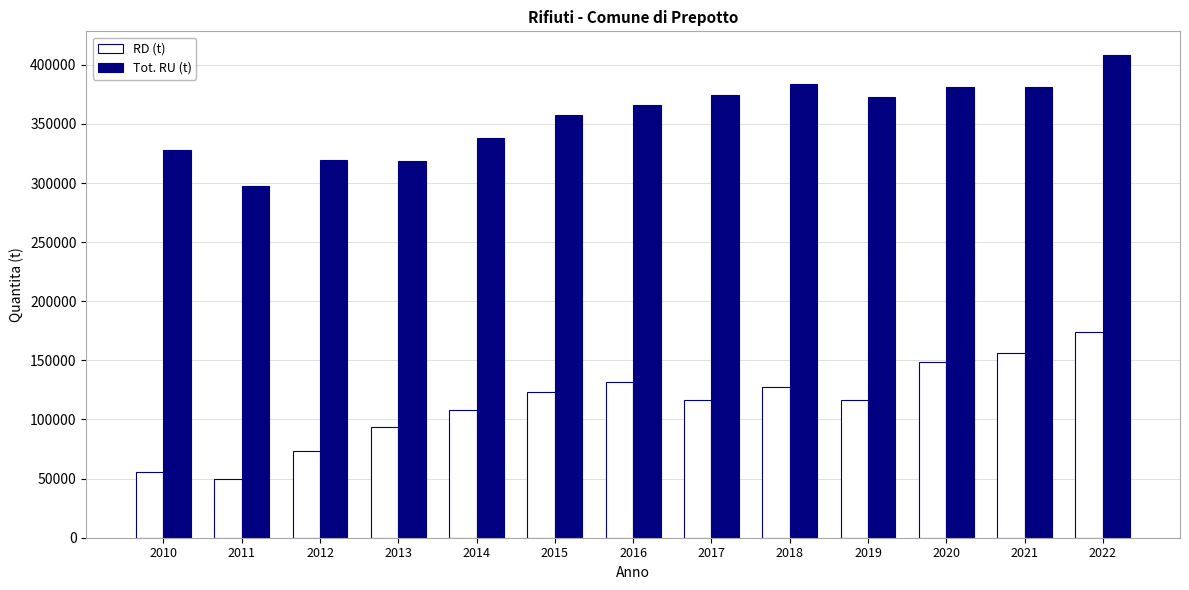

List the series in order of their peak value, lowest first.

RD (t), Tot. RU (t)